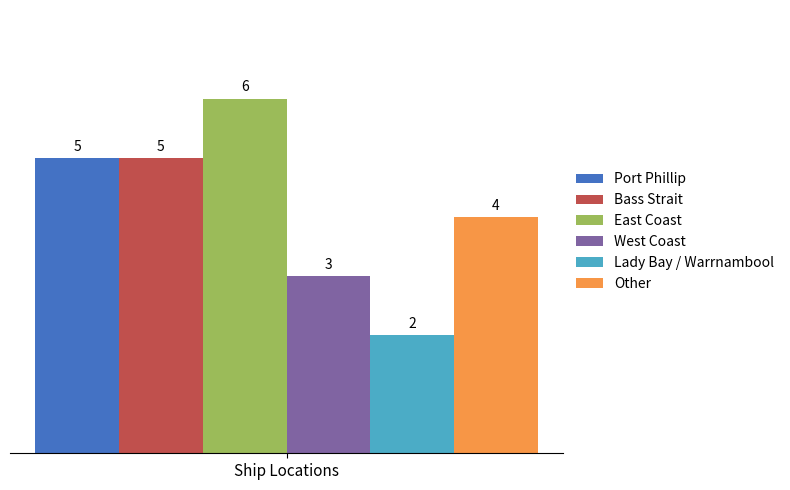

The East Coast series shows 11 at Ship Locations. True or false?

False